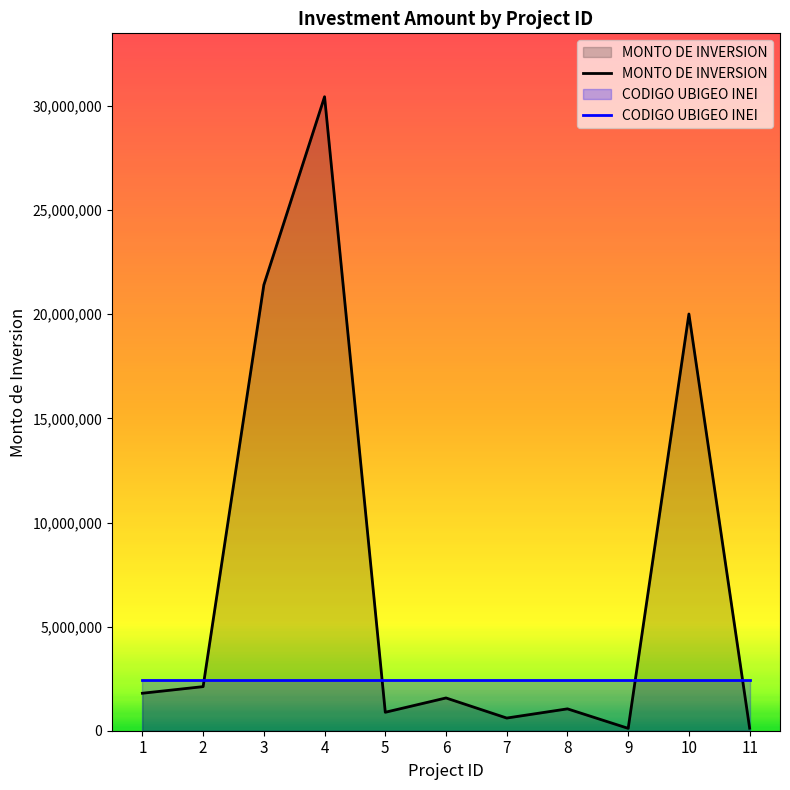

How many times do MONTO DE INVERSION and CODIGO UBIGEO INEI cross each other?

4